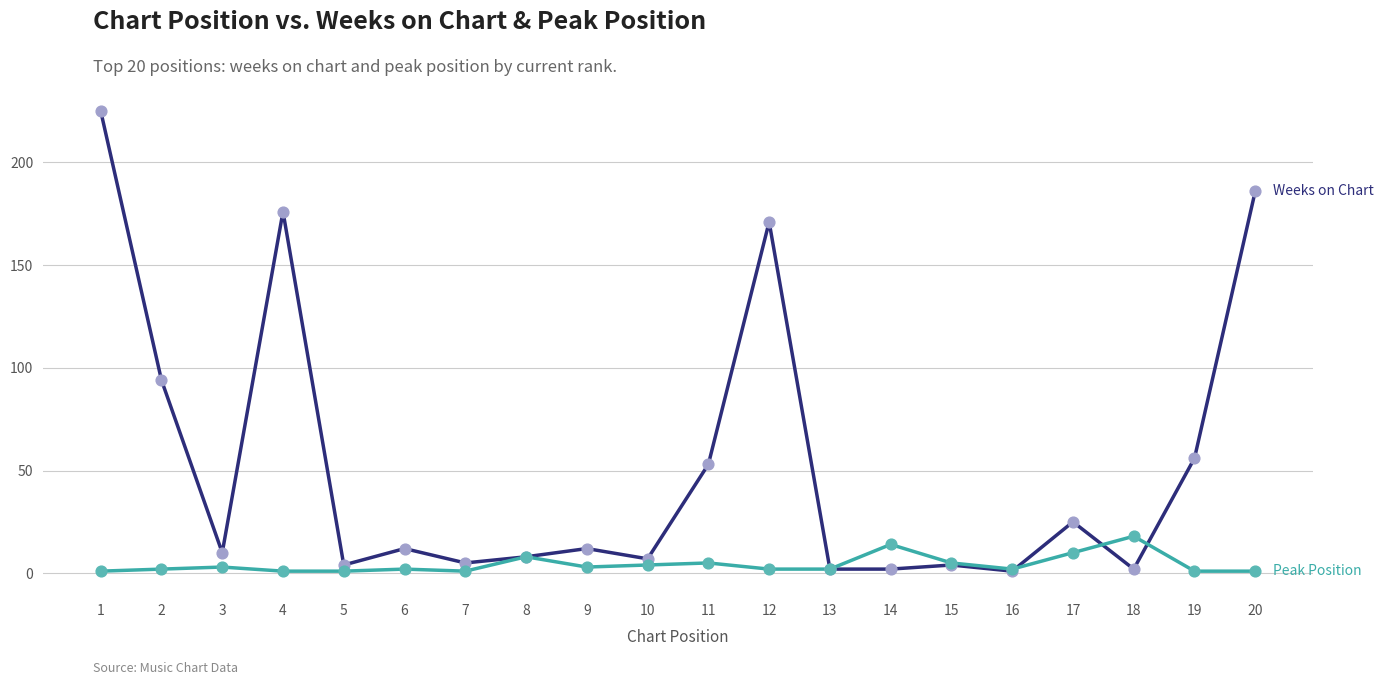

At which category is the sum across all series the highest?

1